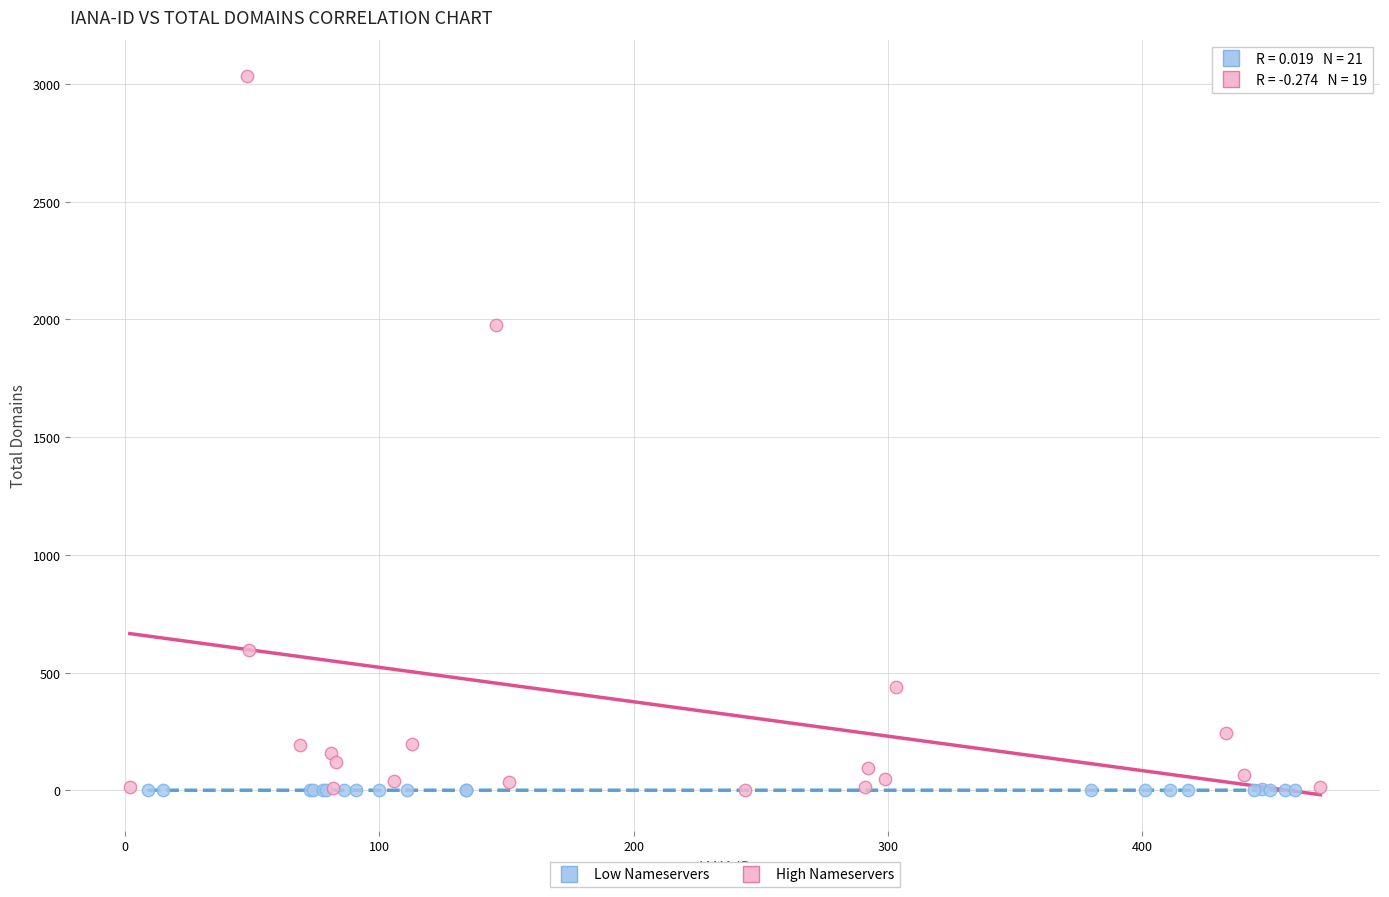

Which series has the largest Y range (max minus min)?

High Nameservers